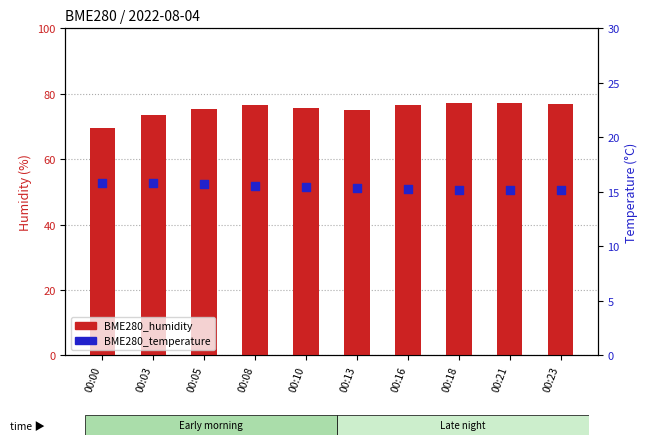

Which series has the largest total across all categories?

BME280_humidity